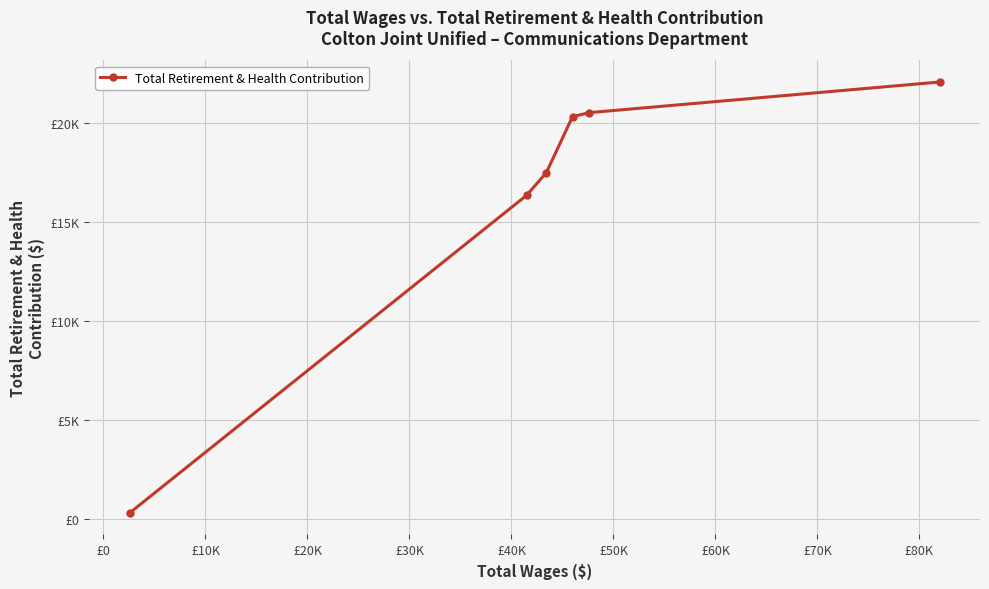

What is the greatest value displayed?

22047